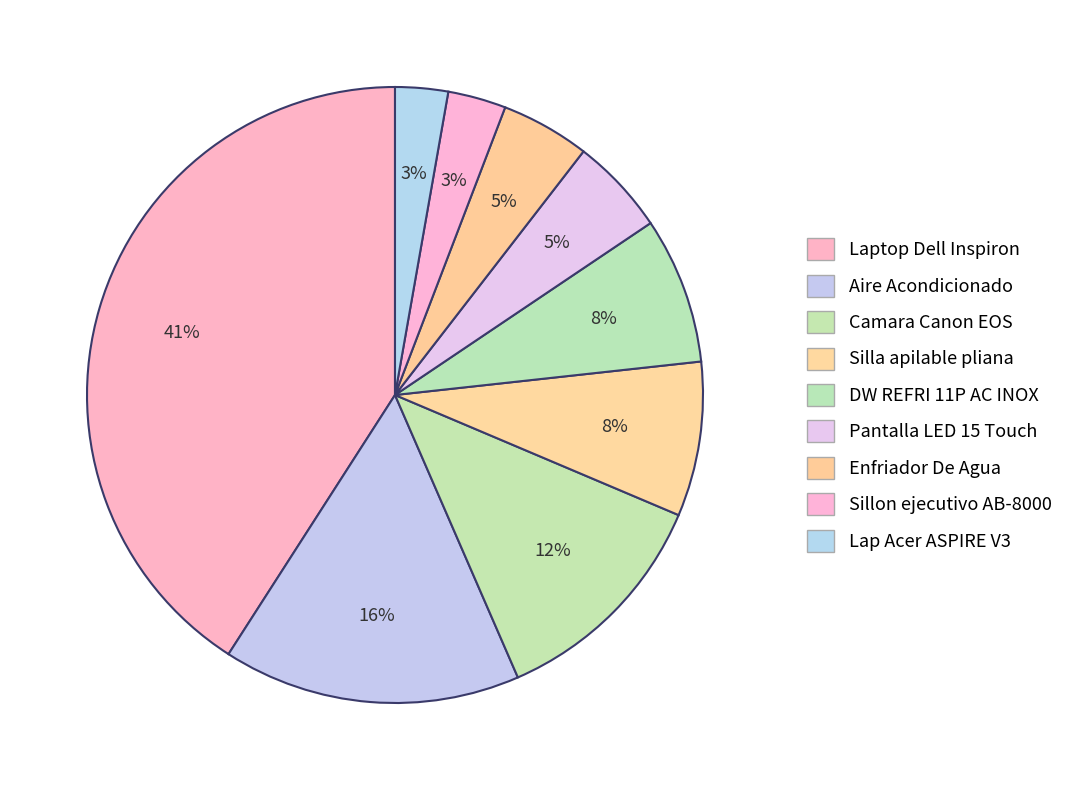

To the nearest percent, what portion does Pantalla LED 15 Touch represent?

5%